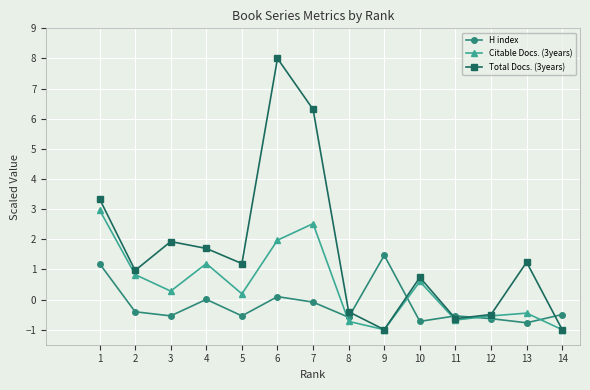

True or false: Total Docs. (3years) and H index cross at least once.

True